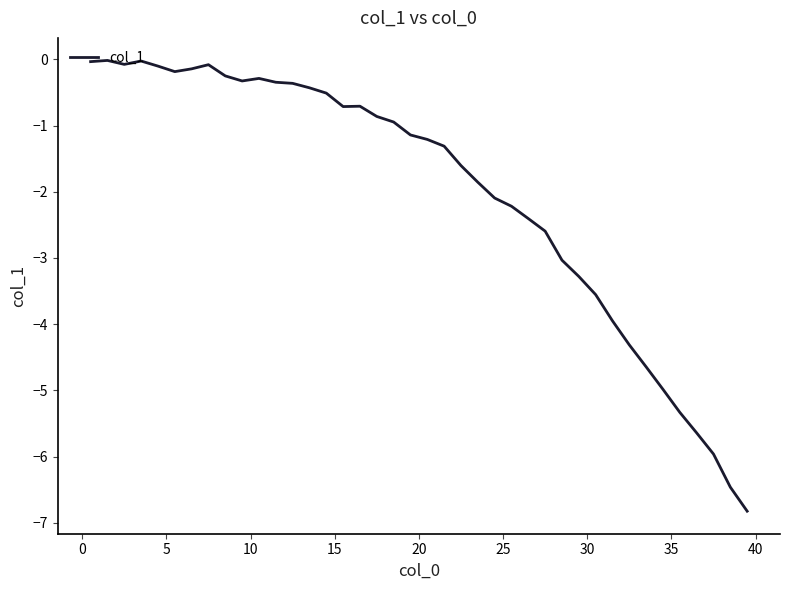

What is the minimum value shown in the chart?

-6.8